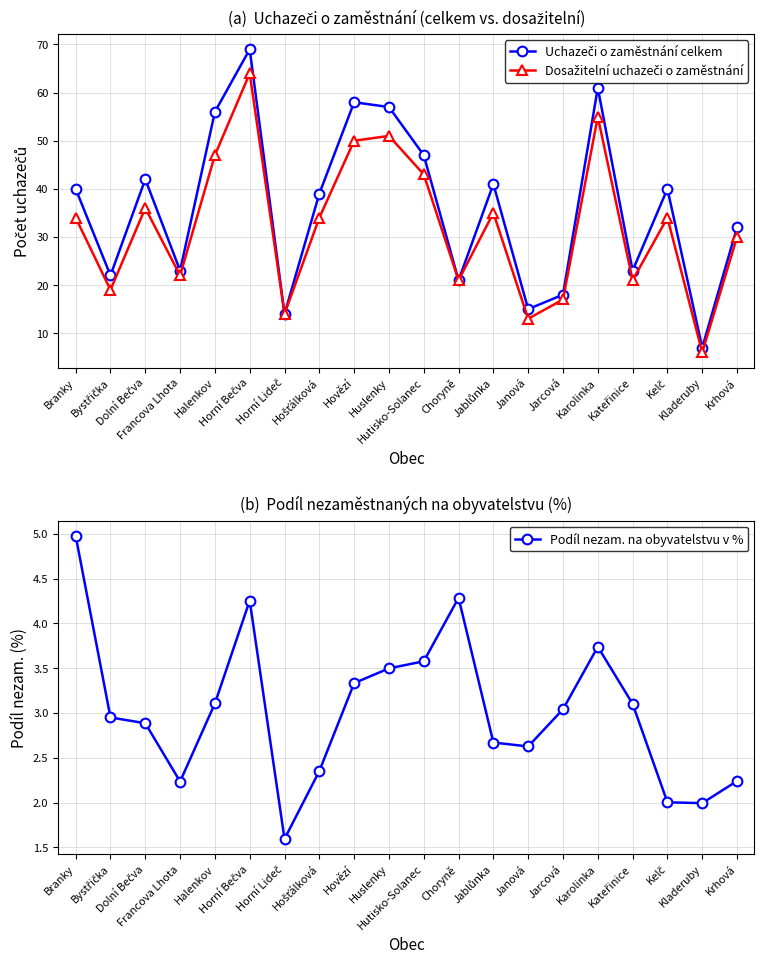

What is the label of the 17th point from the left?

Kateřinice